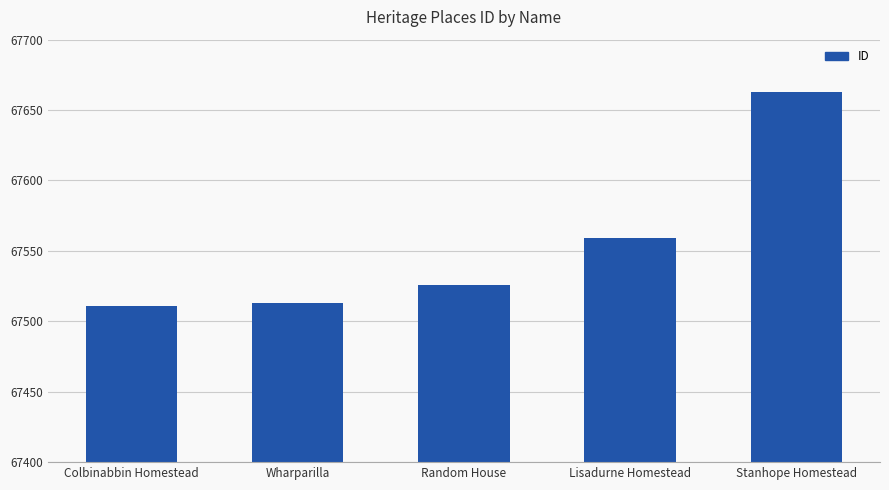

How many bars are there in total?

5